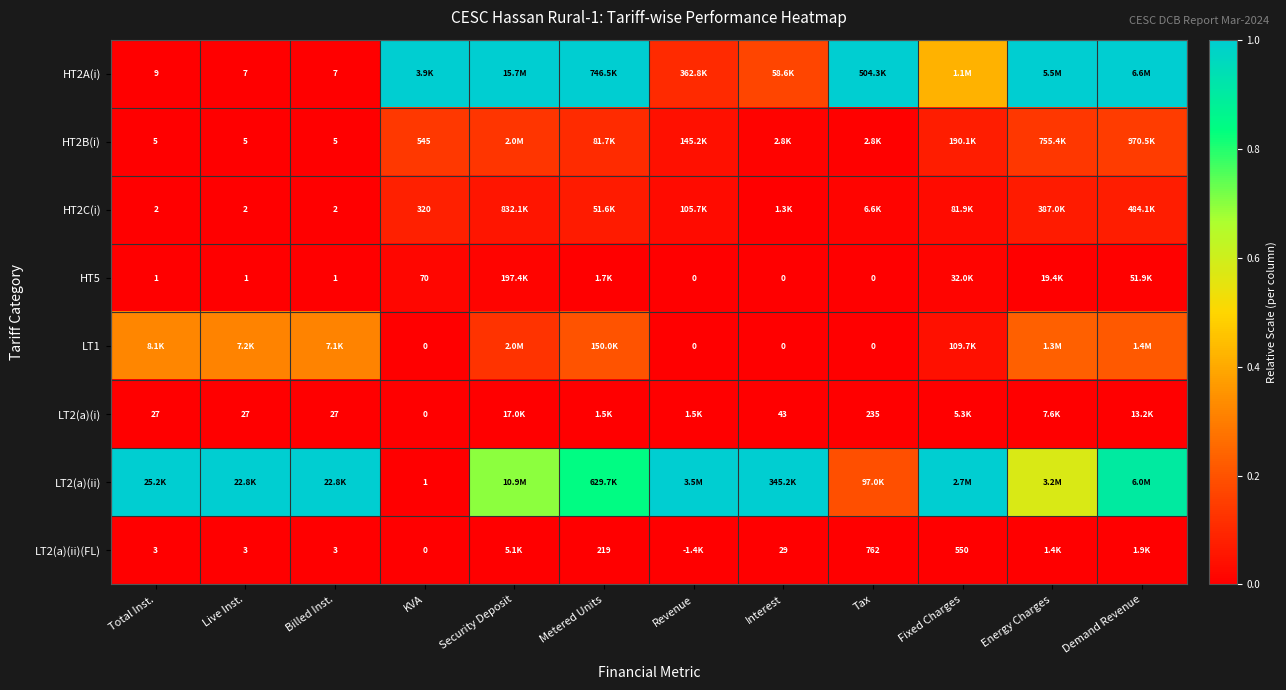

Is the value of HT2B(i) at Demand Revenue greater than the value of LT2(a)(ii) at Fixed Charges?

No